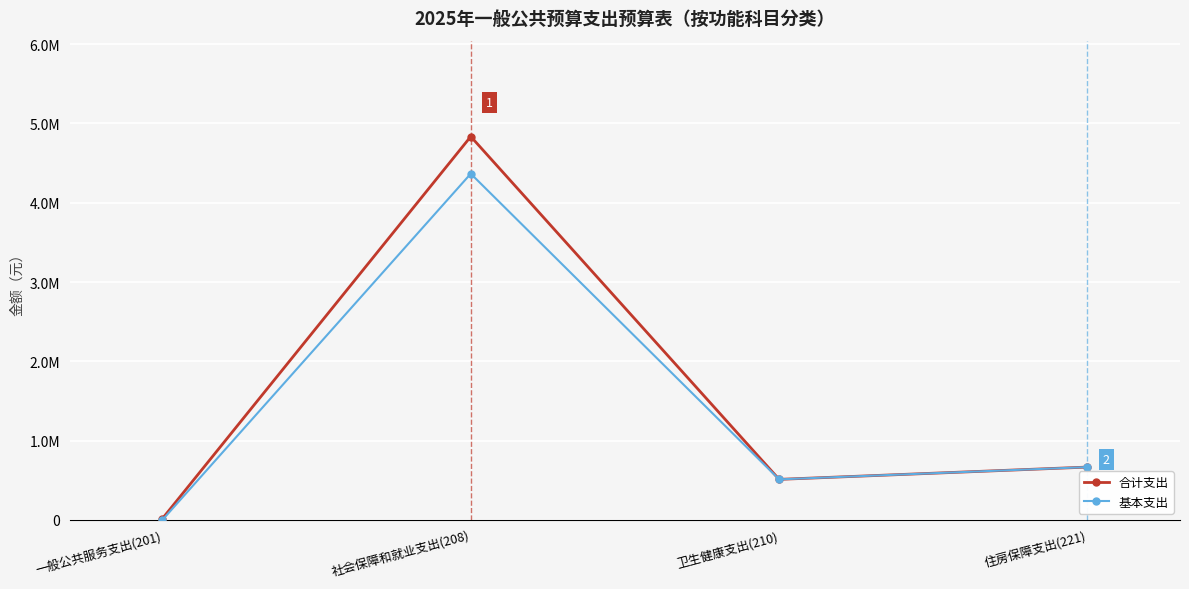

Reading left to right, what are all the values shown in this chart?

合计支出: 一般公共服务支出(201)=17120.0	社会保障和就业支出(208)=4834490.8	卫生健康支出(210)=511570.0	住房保障支出(221)=666558.0
基本支出: 一般公共服务支出(201)=0.0	社会保障和就业支出(208)=4365836.0	卫生健康支出(210)=511570.0	住房保障支出(221)=666558.0